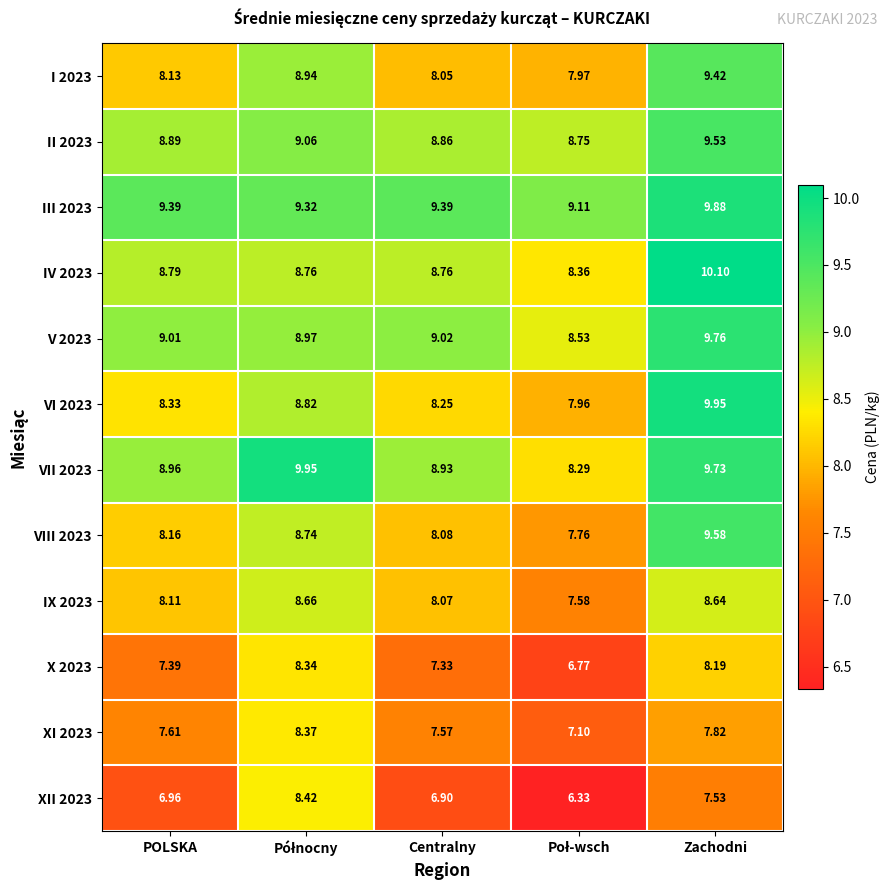

How many series are shown in this chart?

12